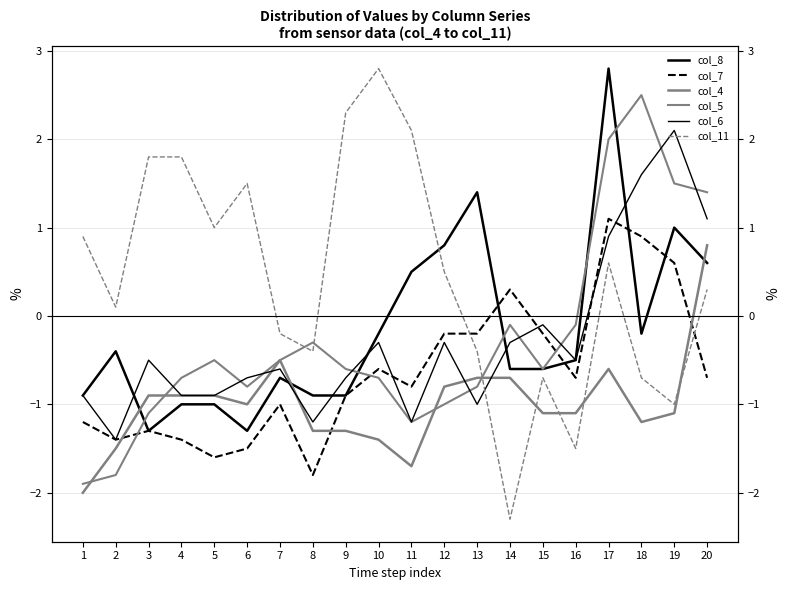

Which series ends up on top after the final intersection of col_6 and col_4?

col_6